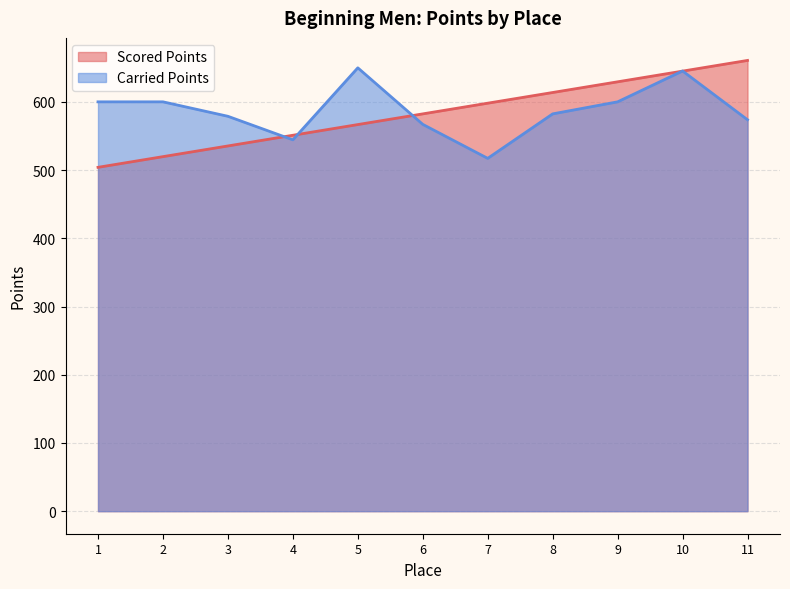

At how many categories does at least one series exceed 510?

11